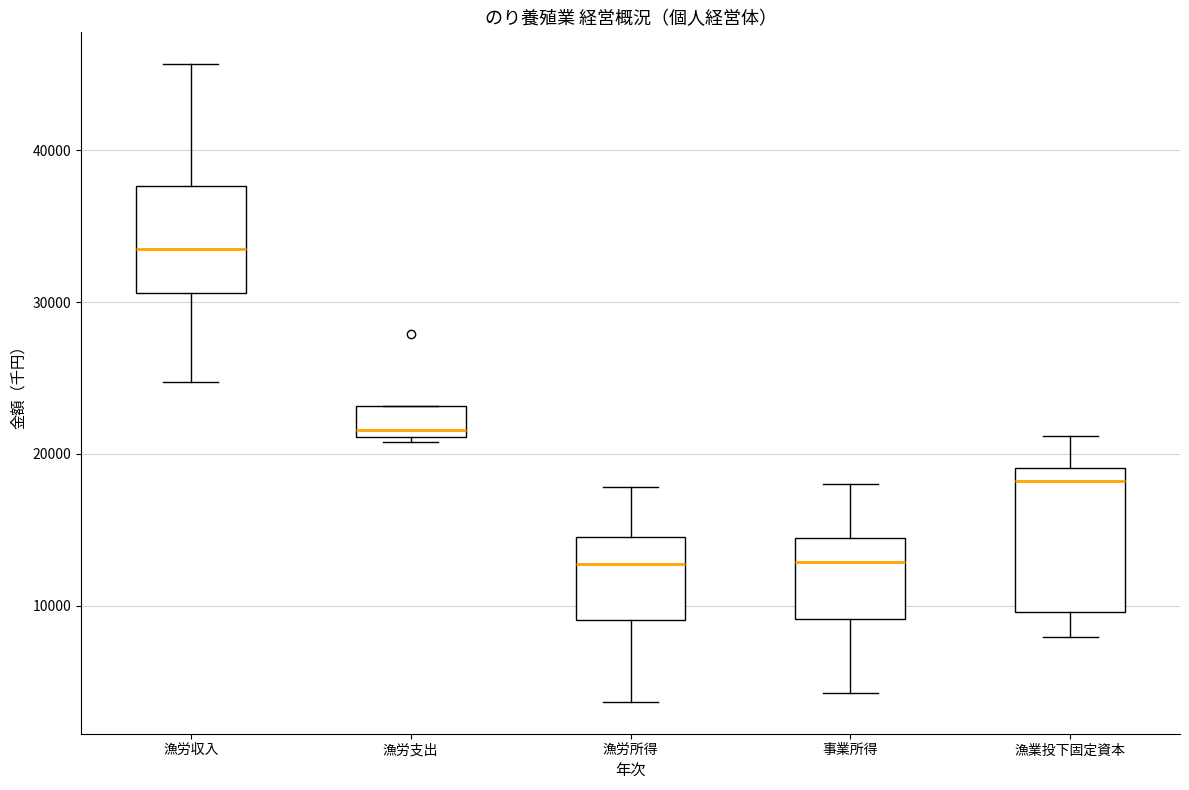

Reading left to right, read every box against the y-axis: the position of its median line, the range the box covers, and the ends of its whiskers. The values are not printed on the chart, so give them approximately, as read against the axis.

漁労収入: median 34000, box 31000 to 38000, whiskers 25000 to 46000
漁労支出: median 22000, box 21000 to 23000, whiskers 21000 (just below the box's lower edge) to 23000
漁労所得: median 13000, box 9000 to 15000, whiskers 4000 to 18000
事業所得: median 13000, box 9000 to 14000, whiskers 4000 to 18000
漁業投下固定資本: median 18000, box 10000 to 19000, whiskers 8000 to 21000